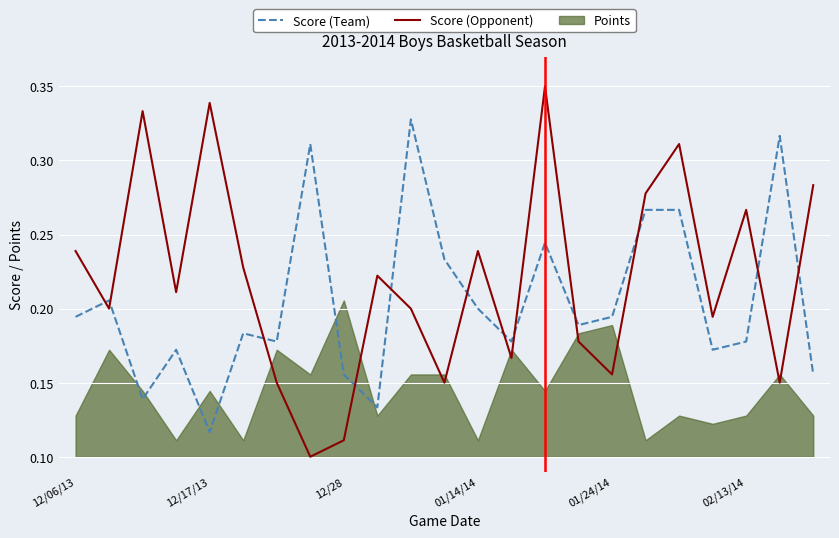

At which label does Score (Team) reach its minimum?

12/17/13